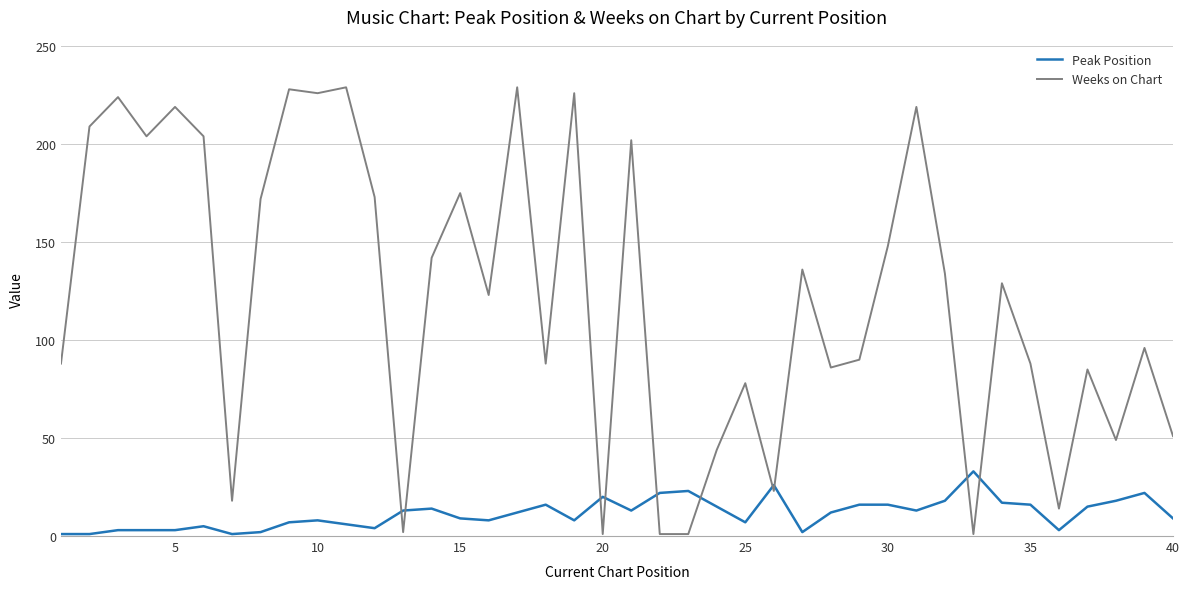

Rank the series by their average value, from highest to lowest.

Weeks on Chart, Peak Position